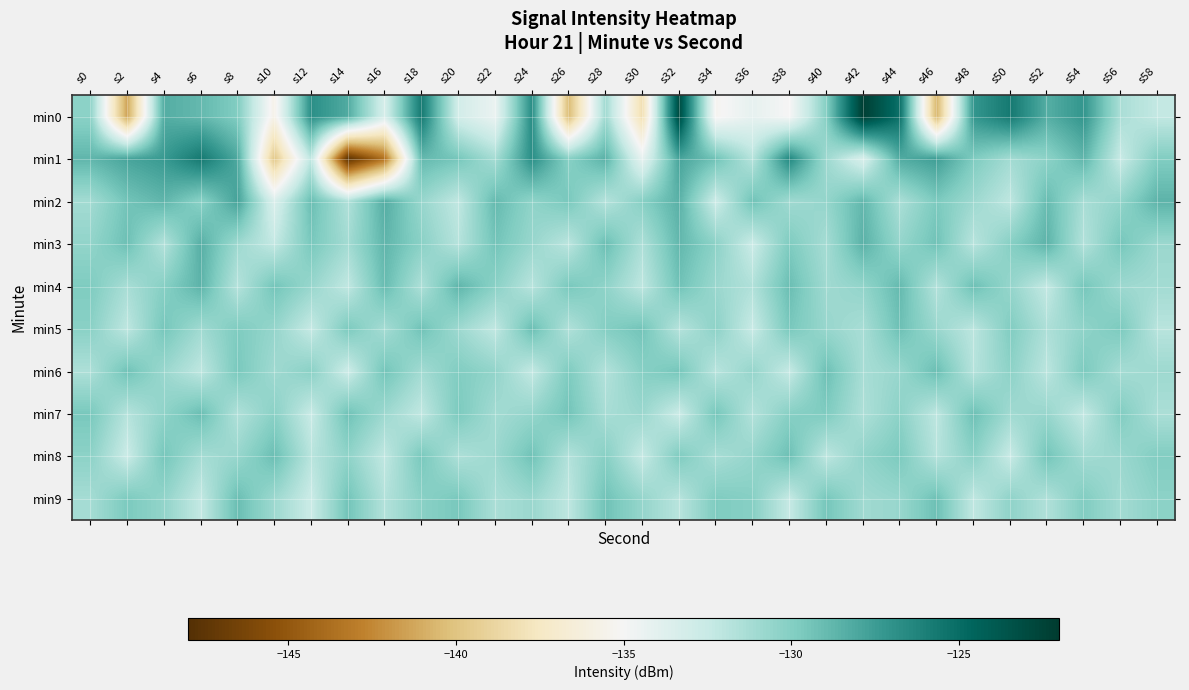

What is the total value across all series at s12?

-1307.9